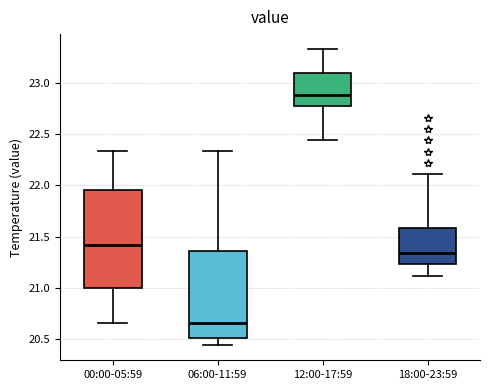

Reading left to right, transcribe this box plot: for each box, give where its median line is, the range the box spans, and where its two whiskers end, as read against the y-axis. The values are not printed on the chart, so give them approximately, as read against the axis.

00:00-05:59: median 21.40, box 21.00 to 21.95, whiskers 20.65 to 22.35
06:00-11:59: median 20.65, box 20.50 to 21.35, whiskers 20.45 to 22.35
12:00-17:59: median 22.90, box 22.75 to 23.10, whiskers 22.45 to 23.35
18:00-23:59: median 21.35, box 21.25 to 21.60, whiskers 21.10 to 22.10